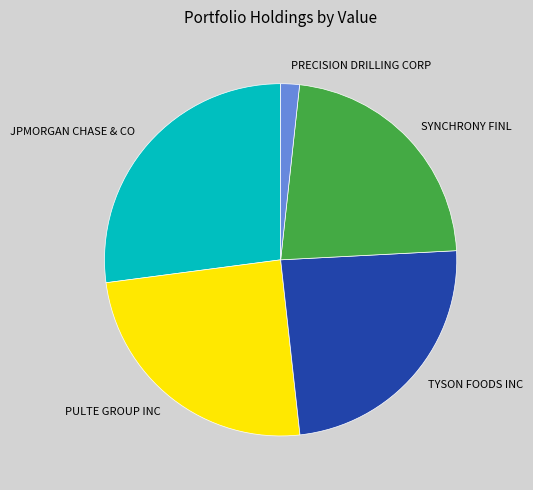

True or false: SYNCHRONY FINL accounts for 22% of the total.

True